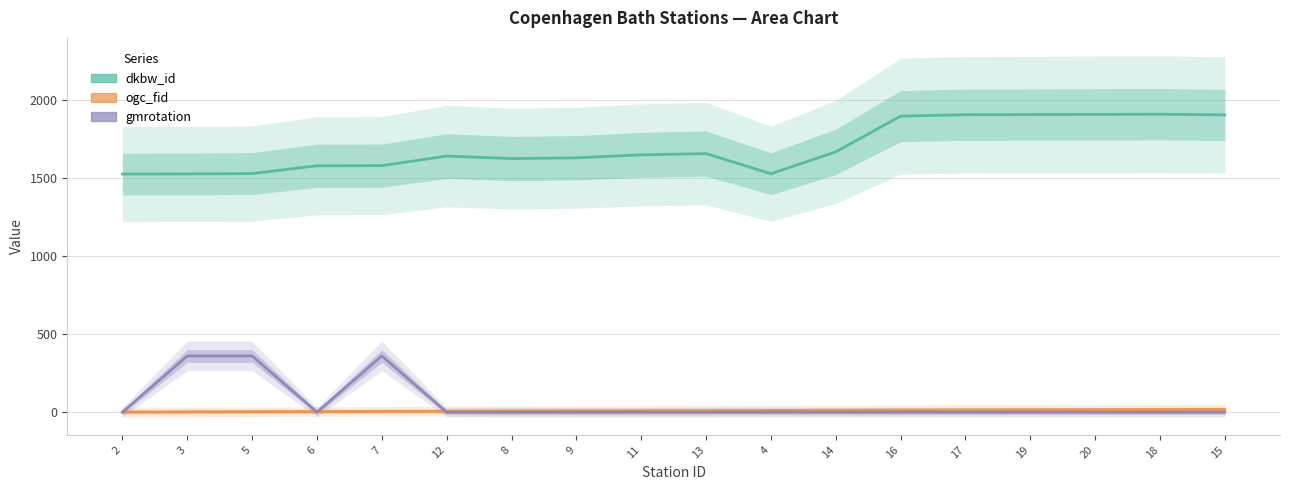

What is the difference between the second highest and second lowest values in the dkbw_id series?

381